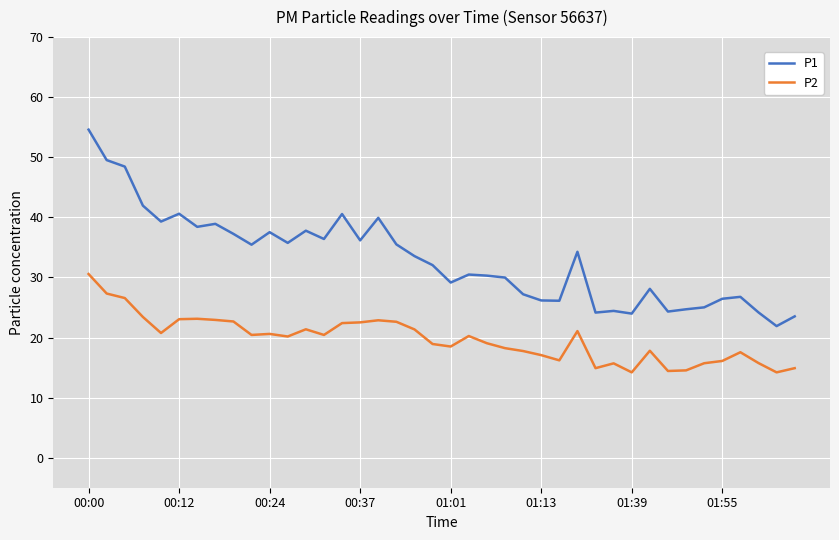

Which series has the largest total across all categories?

P1